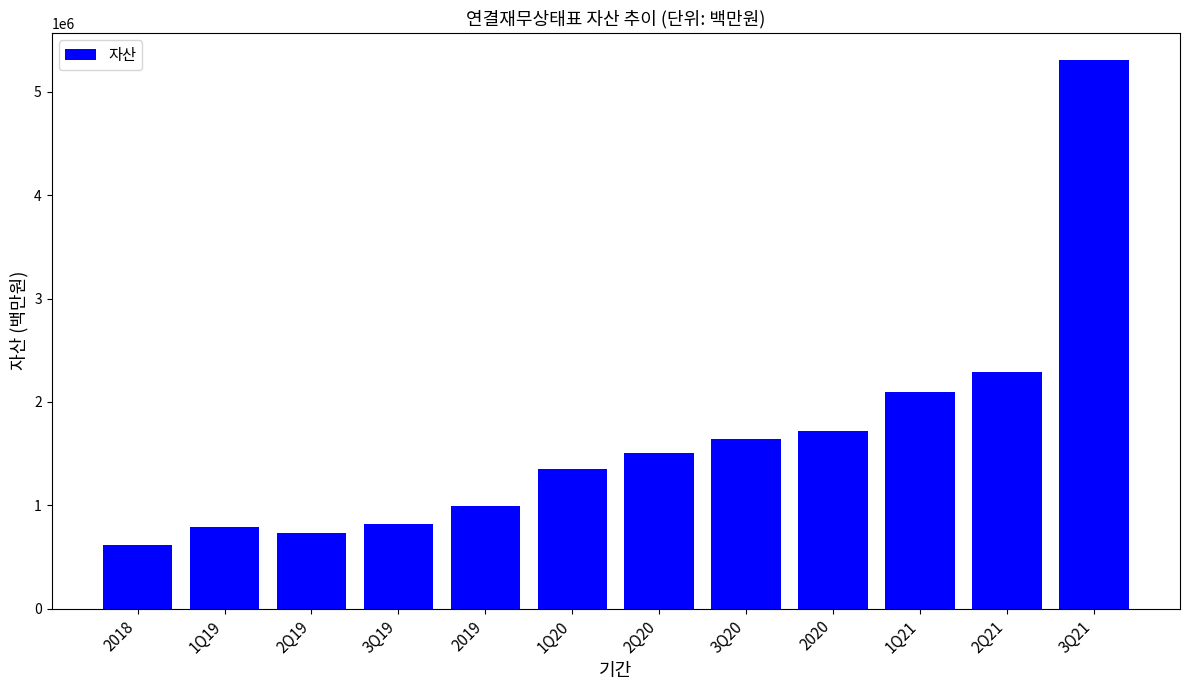

What is the sum of all values?

19869671.4